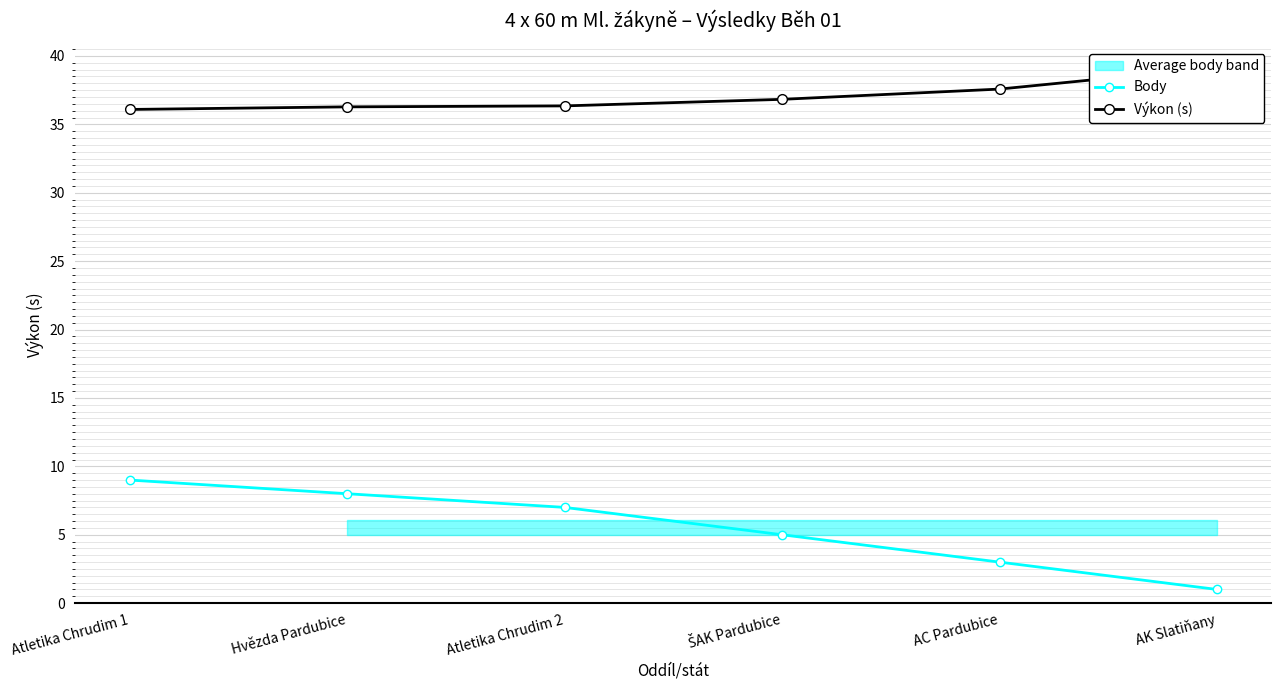

True or false: Body and Výkon (s) cross at least once.

False